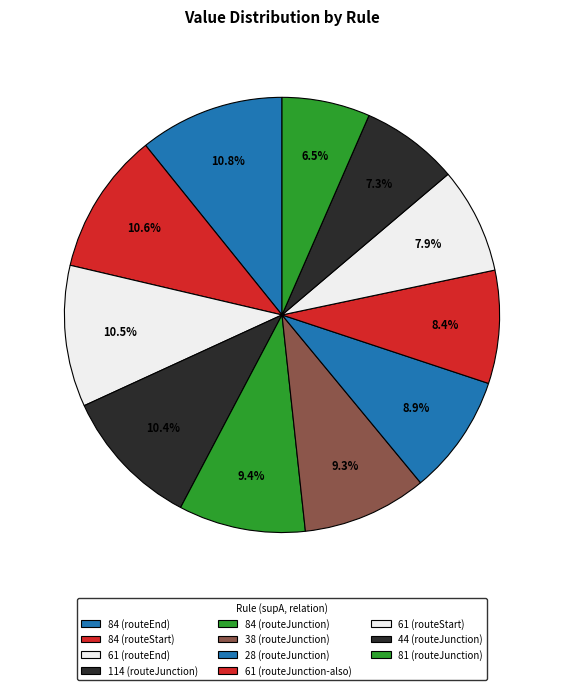

Is it true that 84 (routeJunction) is 9% of the pie?

True